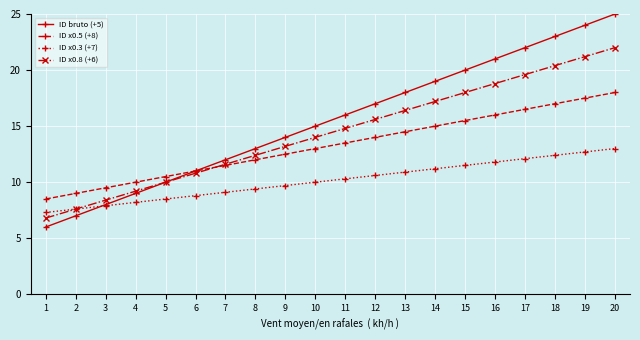

Reading left to right, what are all the values shown in this chart?

ID bruto (+5): 1=6.0	2=7.0	3=8.0	4=9.0	5=10.0	6=11.0	7=12.0	8=13.0	9=14.0	10=15.0	11=16.0	12=17.0	13=18.0	14=19.0	15=20.0	16=21.0	17=22.0	18=23.0	19=24.0	20=25.0
ID x0.5 (+8): 1=8.5	2=9.0	3=9.5	4=10.0	5=10.5	6=11.0	7=11.5	8=12.0	9=12.5	10=13.0	11=13.5	12=14.0	13=14.5	14=15.0	15=15.5	16=16.0	17=16.5	18=17.0	19=17.5	20=18.0
ID x0.3 (+7): 1=7.3	2=7.6	3=7.9	4=8.2	5=8.5	6=8.8	7=9.1	8=9.4	9=9.7	10=10.0	11=10.3	12=10.6	13=10.9	14=11.2	15=11.5	16=11.8	17=12.1	18=12.4	19=12.7	20=13.0
ID x0.8 (+6): 1=6.8	2=7.6	3=8.4	4=9.2	5=10.0	6=10.8	7=11.6	8=12.4	9=13.2	10=14.0	11=14.8	12=15.6	13=16.4	14=17.2	15=18.0	16=18.8	17=19.6	18=20.4	19=21.2	20=22.0